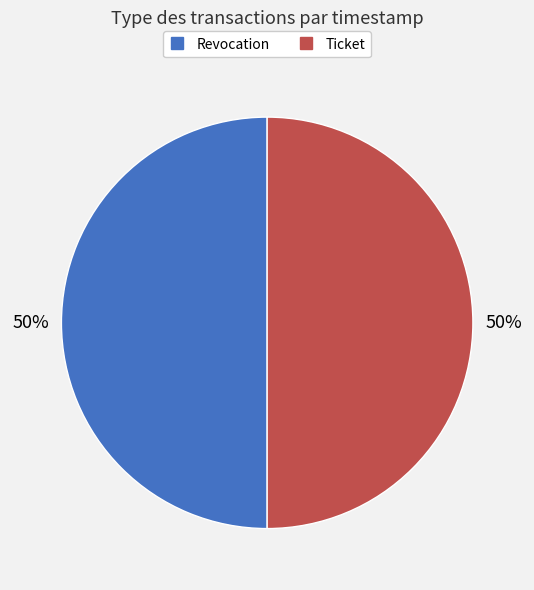

To the nearest percent, what percentage of the pie is Revocation?

50%